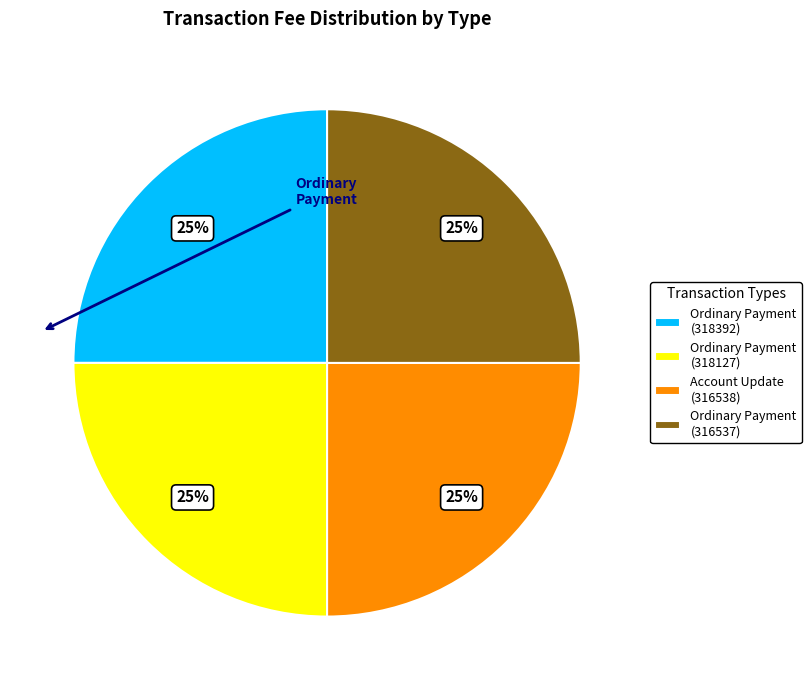

To the nearest percent, what is the difference between the largest and smallest slice percentages?

0%